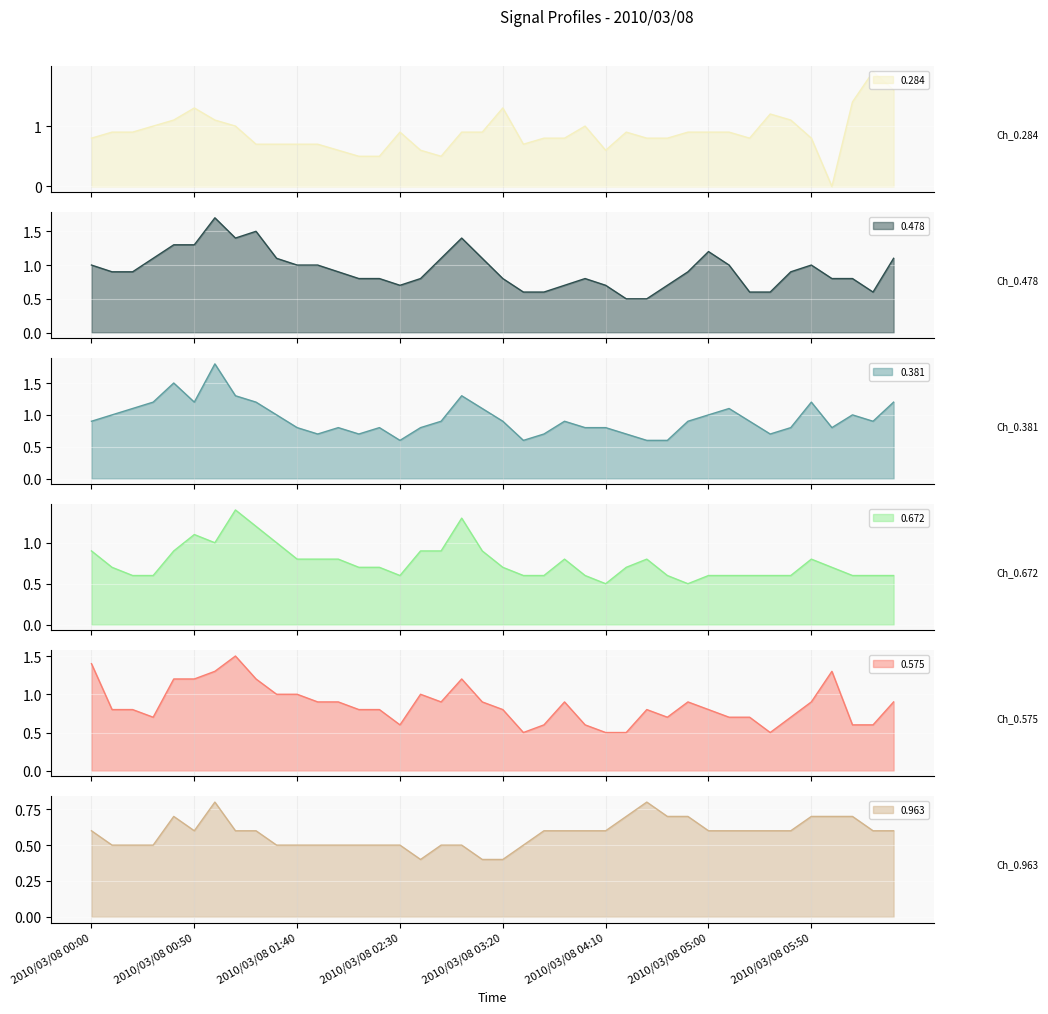

Reading right to left, transcribe all the data shown in this chart.

0.284: 1.6	1.9	1.4	0.0	0.8	1.1	1.2	0.8	0.9	0.9	0.9	0.8	0.8	0.9	0.6	1.0	0.8	0.8	0.7	1.3	0.9	0.9	0.5	0.6	0.9	0.5	0.5	0.6	0.7	0.7	0.7	0.7	1.0	1.1	1.3	1.1	1.0	0.9	0.9	0.8
0.478: 1.1	0.6	0.8	0.8	1.0	0.9	0.6	0.6	1.0	1.2	0.9	0.7	0.5	0.5	0.7	0.8	0.7	0.6	0.6	0.8	1.1	1.4	1.1	0.8	0.7	0.8	0.8	0.9	1.0	1.0	1.1	1.5	1.4	1.7	1.3	1.3	1.1	0.9	0.9	1.0
0.381: 1.2	0.9	1.0	0.8	1.2	0.8	0.7	0.9	1.1	1.0	0.9	0.6	0.6	0.7	0.8	0.8	0.9	0.7	0.6	0.9	1.1	1.3	0.9	0.8	0.6	0.8	0.7	0.8	0.7	0.8	1.0	1.2	1.3	1.8	1.2	1.5	1.2	1.1	1.0	0.9
0.672: 0.6	0.6	0.6	0.7	0.8	0.6	0.6	0.6	0.6	0.6	0.5	0.6	0.8	0.7	0.5	0.6	0.8	0.6	0.6	0.7	0.9	1.3	0.9	0.9	0.6	0.7	0.7	0.8	0.8	0.8	1.0	1.2	1.4	1.0	1.1	0.9	0.6	0.6	0.7	0.9
0.575: 0.9	0.6	0.6	1.3	0.9	0.7	0.5	0.7	0.7	0.8	0.9	0.7	0.8	0.5	0.5	0.6	0.9	0.6	0.5	0.8	0.9	1.2	0.9	1.0	0.6	0.8	0.8	0.9	0.9	1.0	1.0	1.2	1.5	1.3	1.2	1.2	0.7	0.8	0.8	1.4
0.963: 0.6	0.6	0.7	0.7	0.7	0.6	0.6	0.6	0.6	0.6	0.7	0.7	0.8	0.7	0.6	0.6	0.6	0.6	0.5	0.4	0.4	0.5	0.5	0.4	0.5	0.5	0.5	0.5	0.5	0.5	0.5	0.6	0.6	0.8	0.6	0.7	0.5	0.5	0.5	0.6